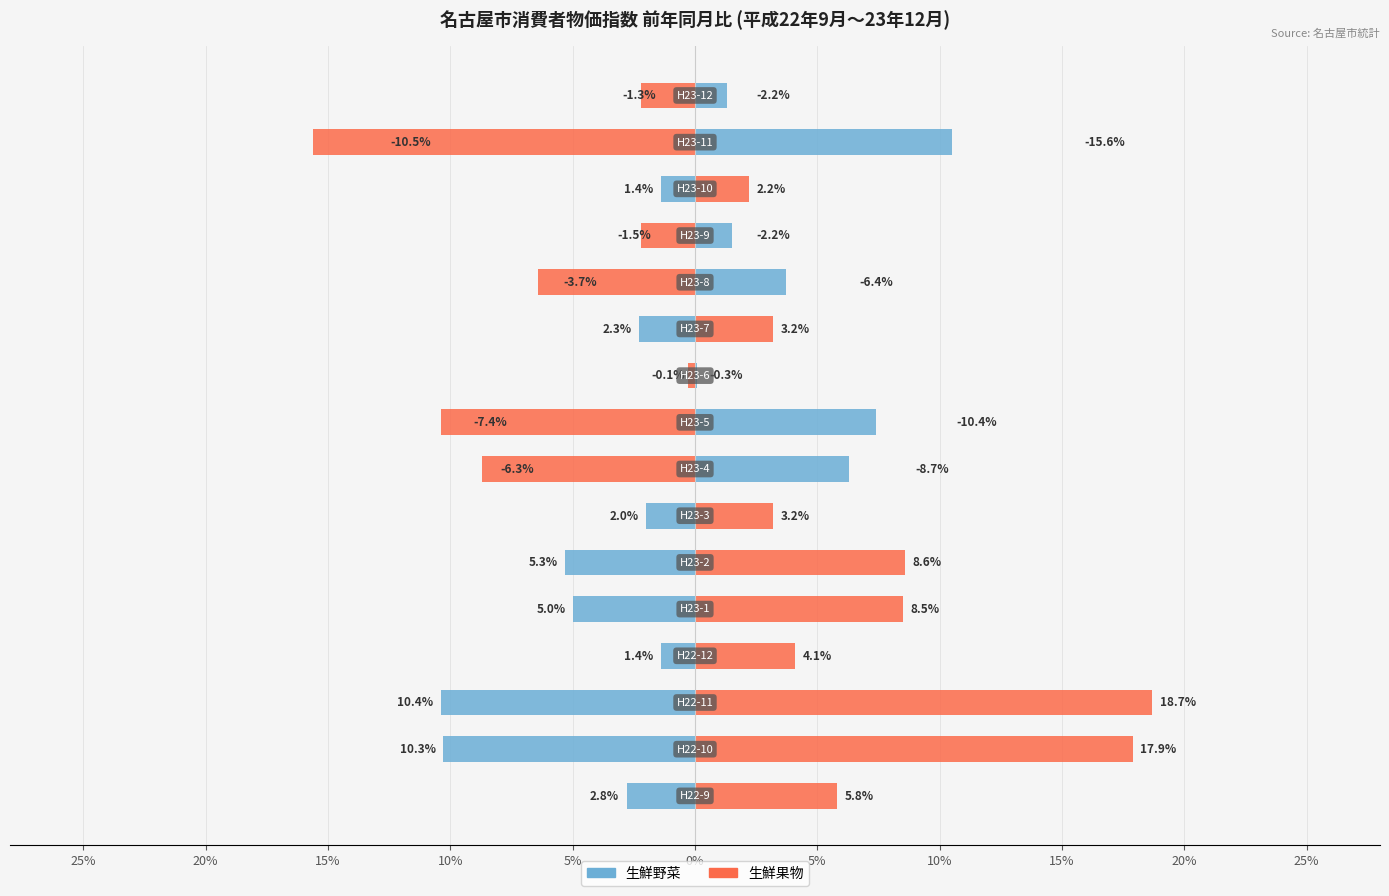

What is the difference between the maximum and minimum values in the 生鮮野菜 series?

20.9